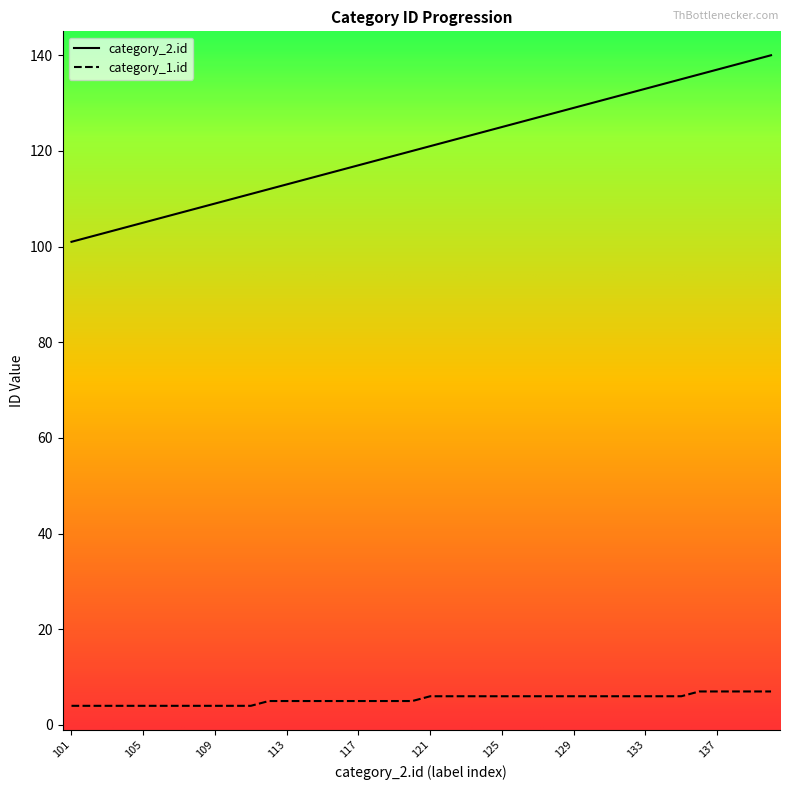

What is the lowest value of the category_1.id series?

4